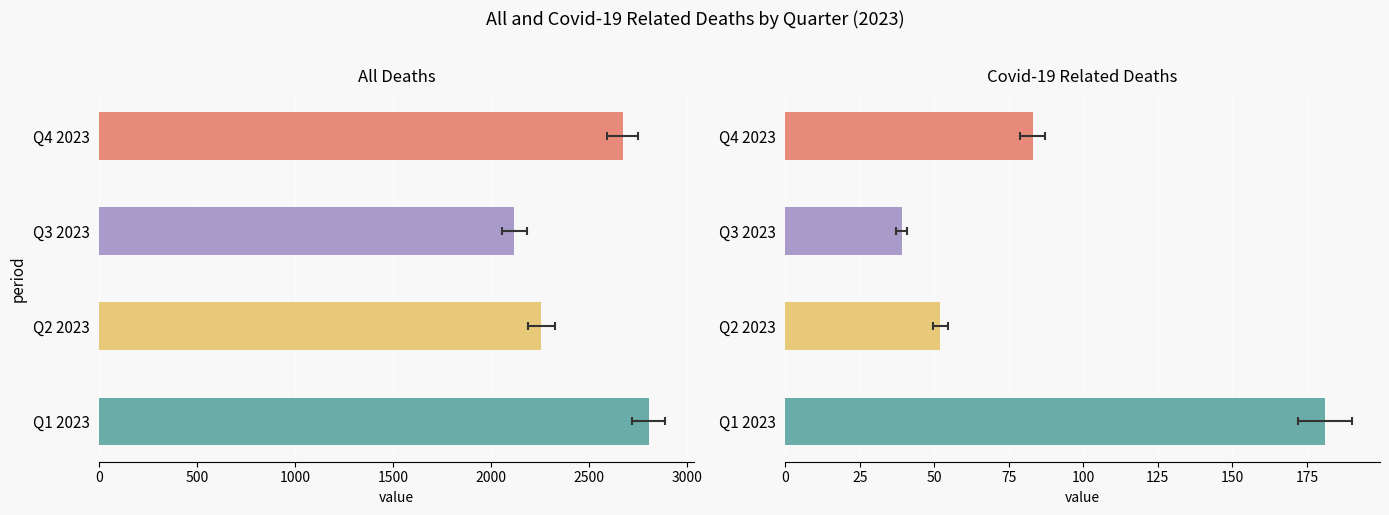

True or false: Covid-19 related deaths has a value of 11 at Q2 2023.

False